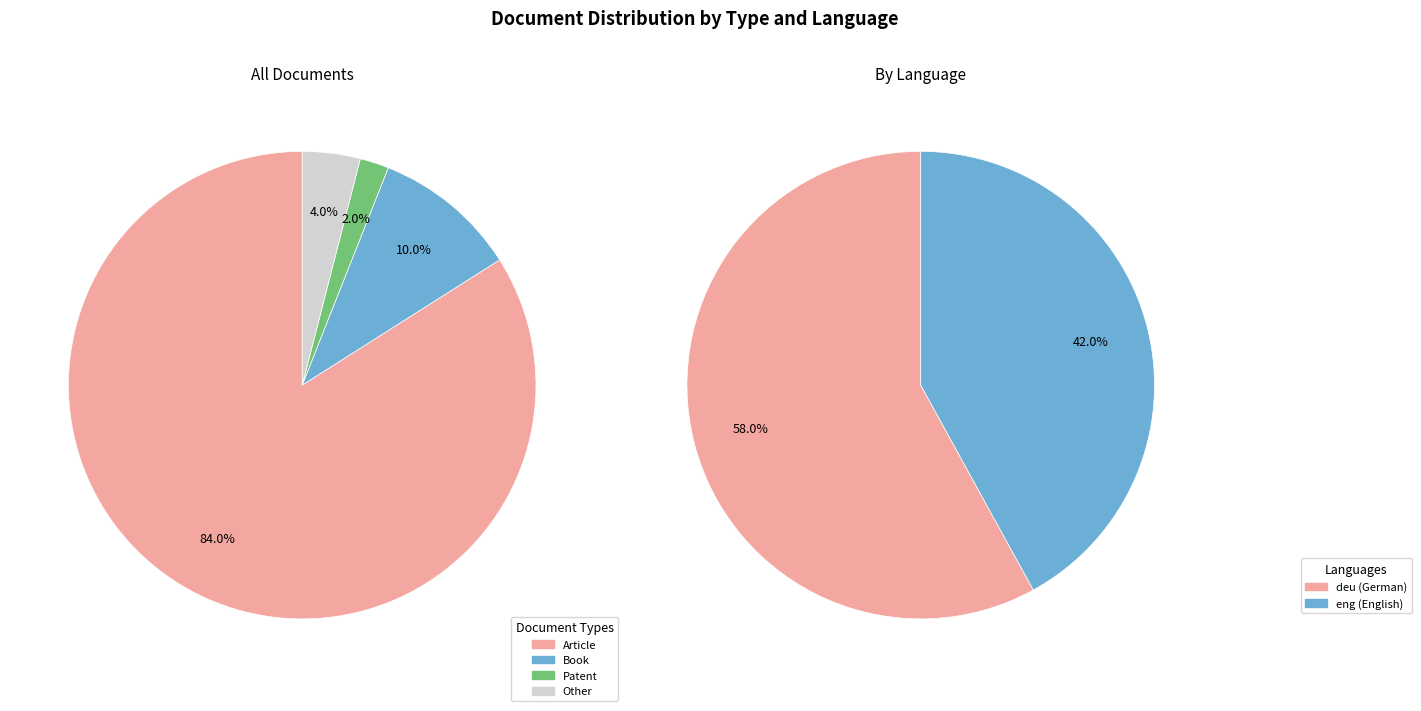

How many segments does this pie chart have?

4